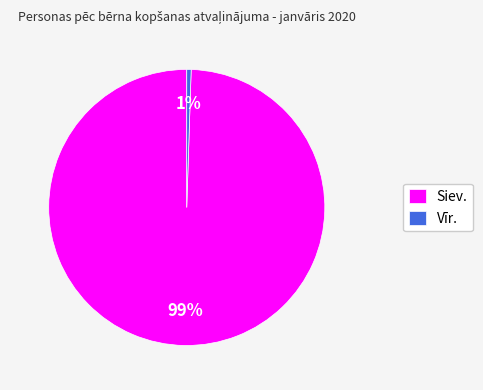

How many segments does this pie chart have?

2